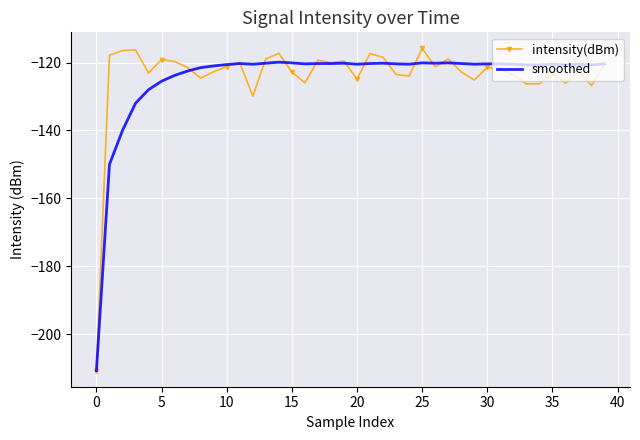

What is the greatest value displayed?

-115.9